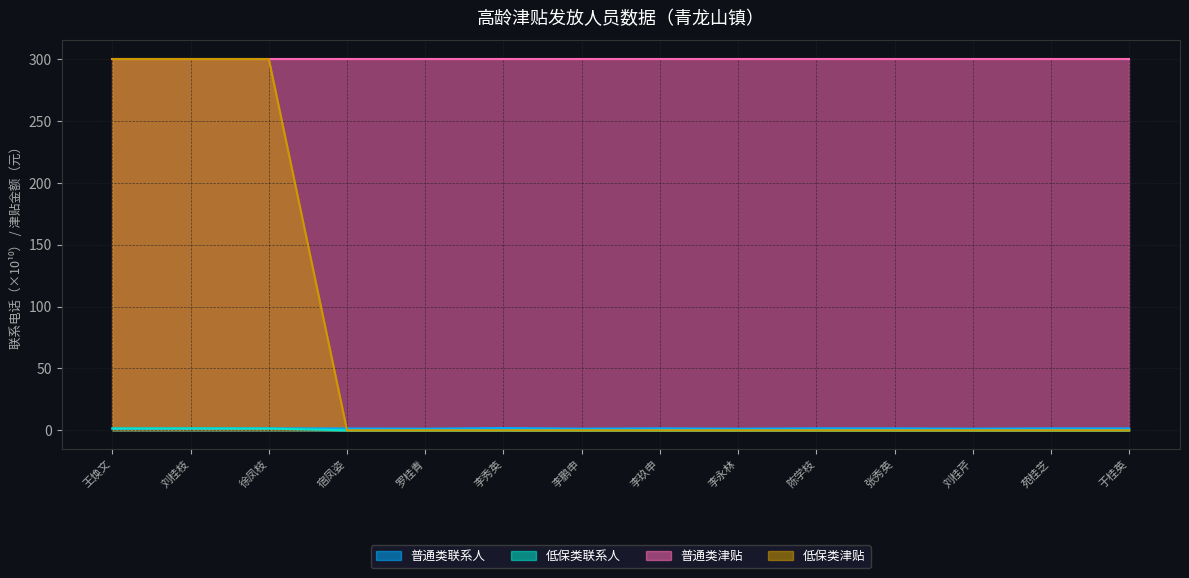

What is the difference between the second highest and second lowest values in the 普通类联系人 series?

0.2